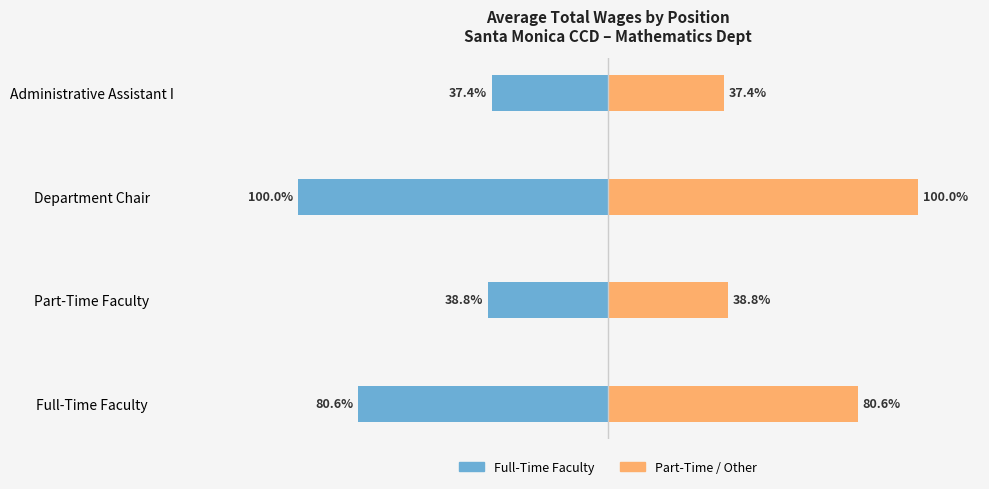

Are the bars horizontal?

Yes